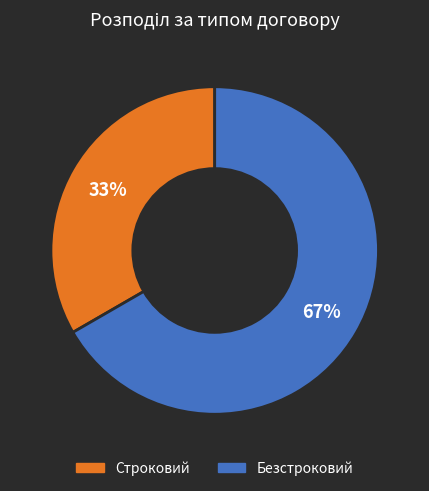

How many segments does this pie chart have?

2